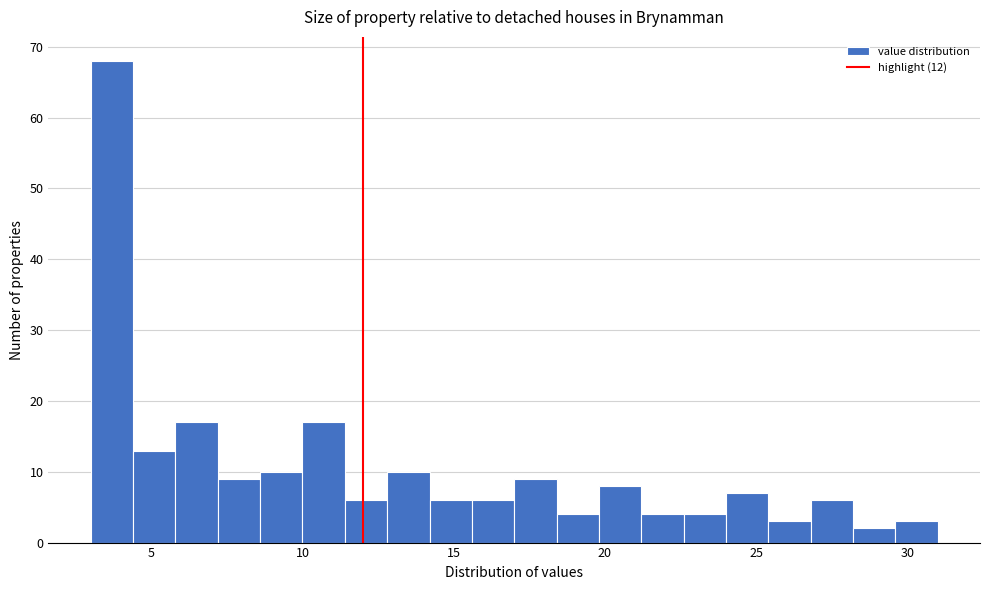

Read against the x-axis, roughly where is the centre of the tallest bar?

3.5